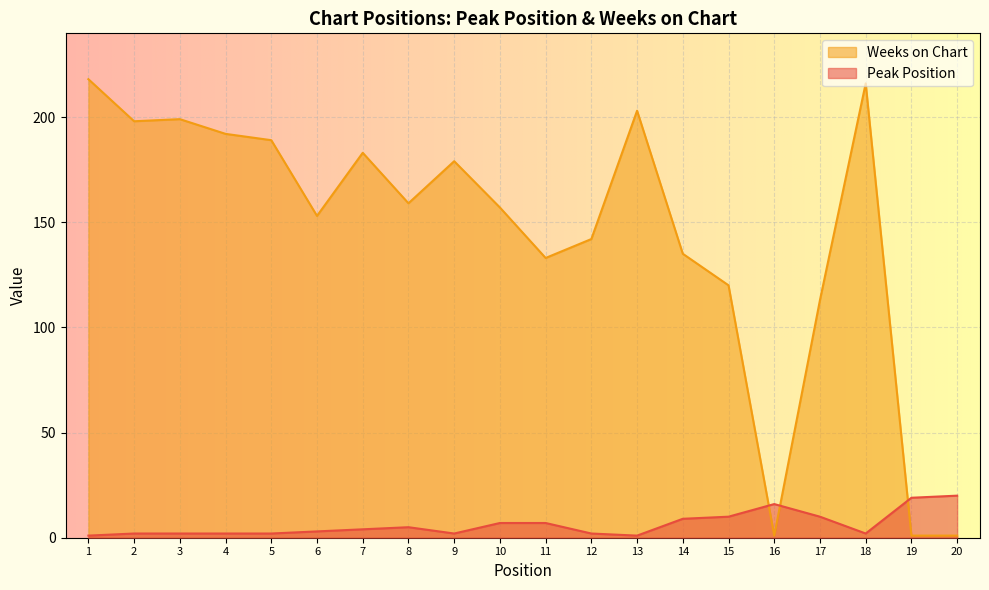

What is the total value across all series at 8?

164